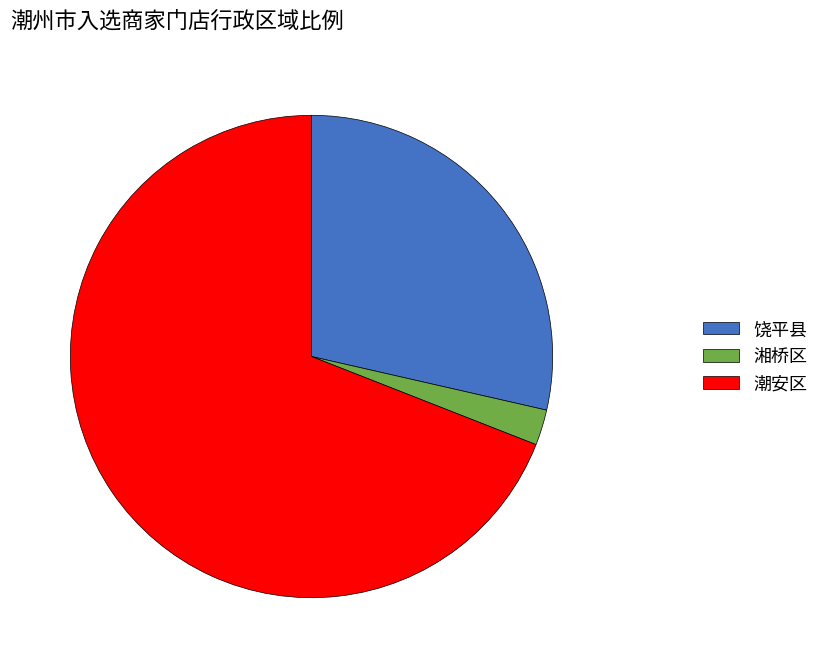

The 湘桥区 slice represents 2% of the pie. True or false?

True